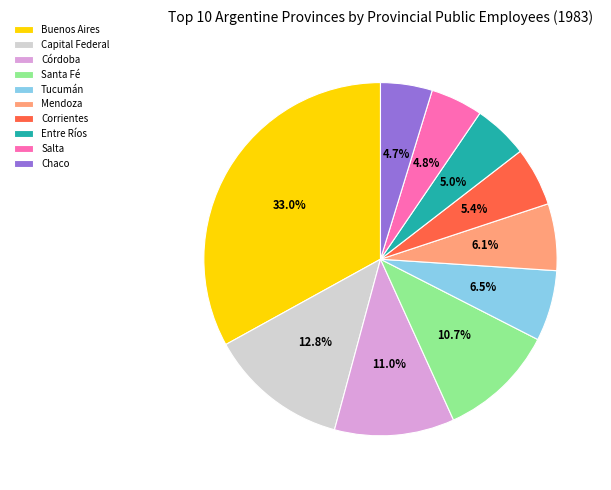

Which slice is the largest?

Buenos Aires